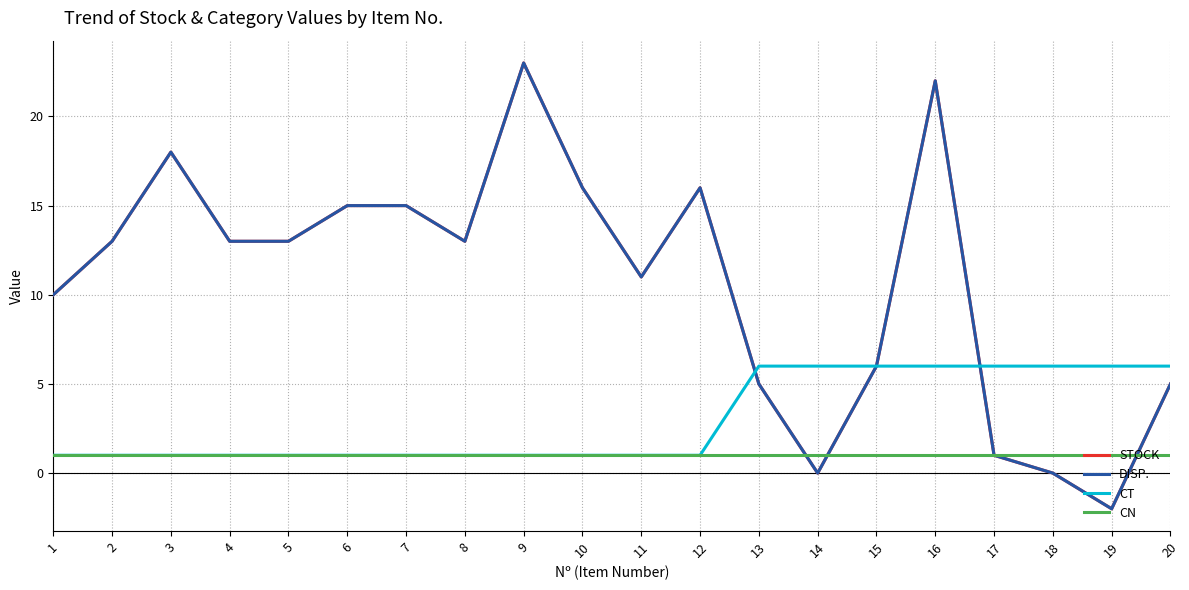

Does the chart have visible grid lines?

Yes